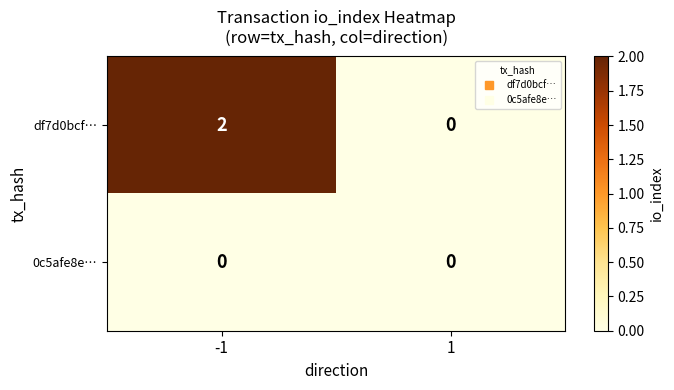

Which series has the largest total across all categories?

df7d0bcf…